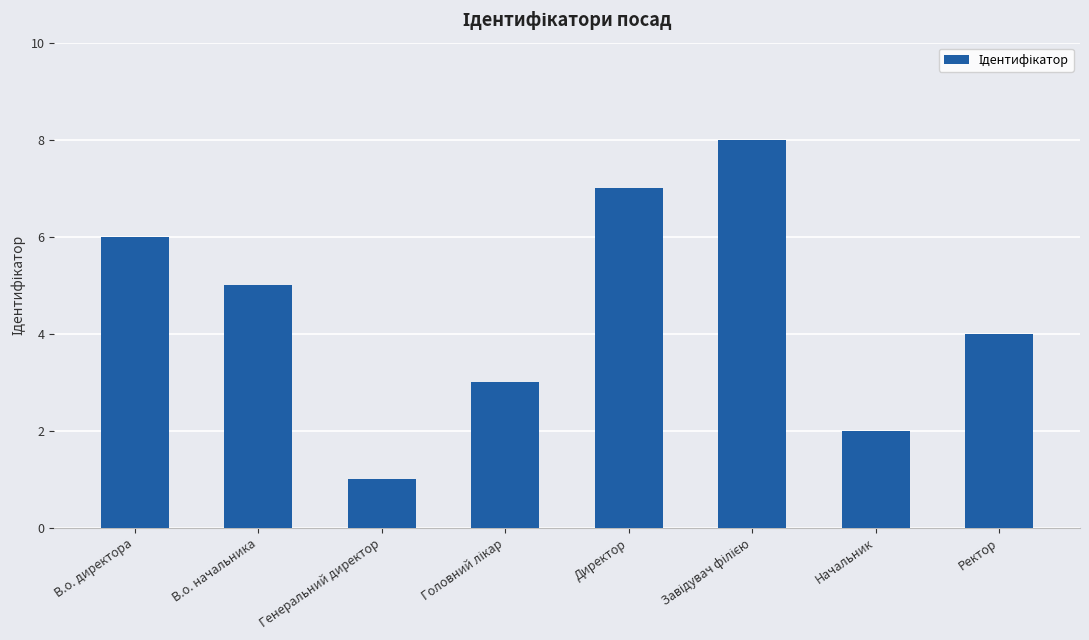

What position from the left is В.о. директора?

1